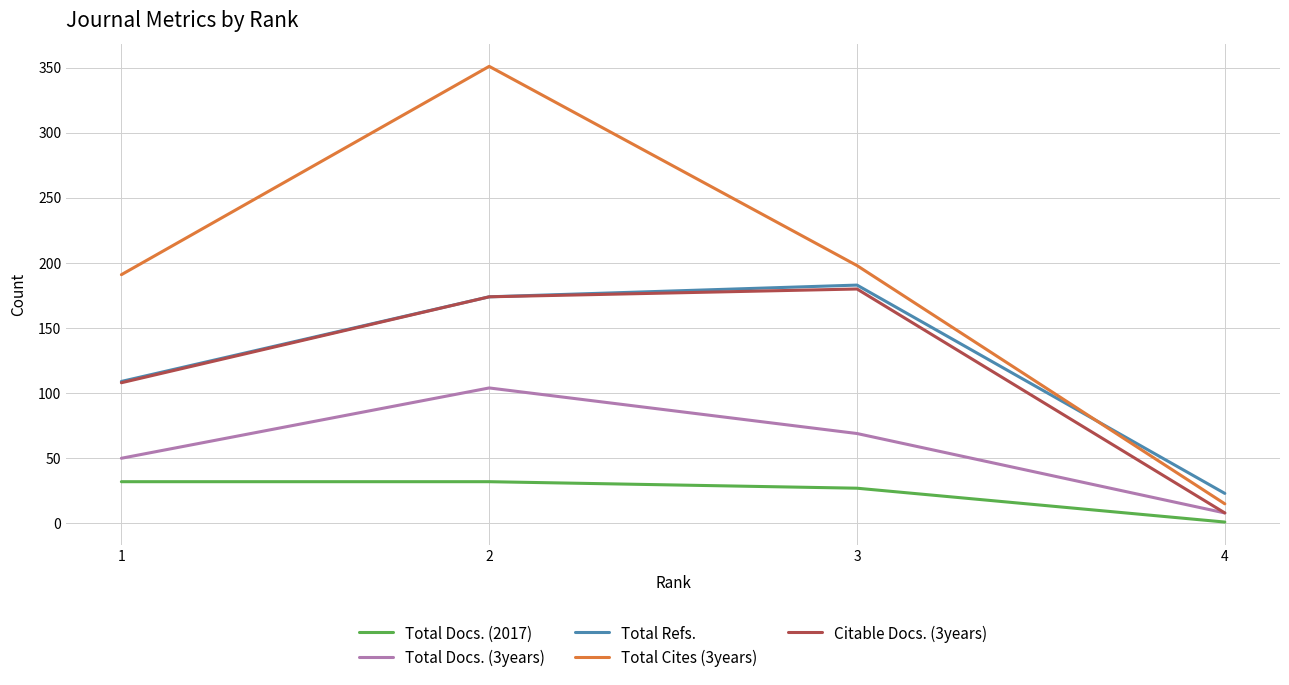

True or false: Total Cites (3years) has a value of 191 at 1.

True